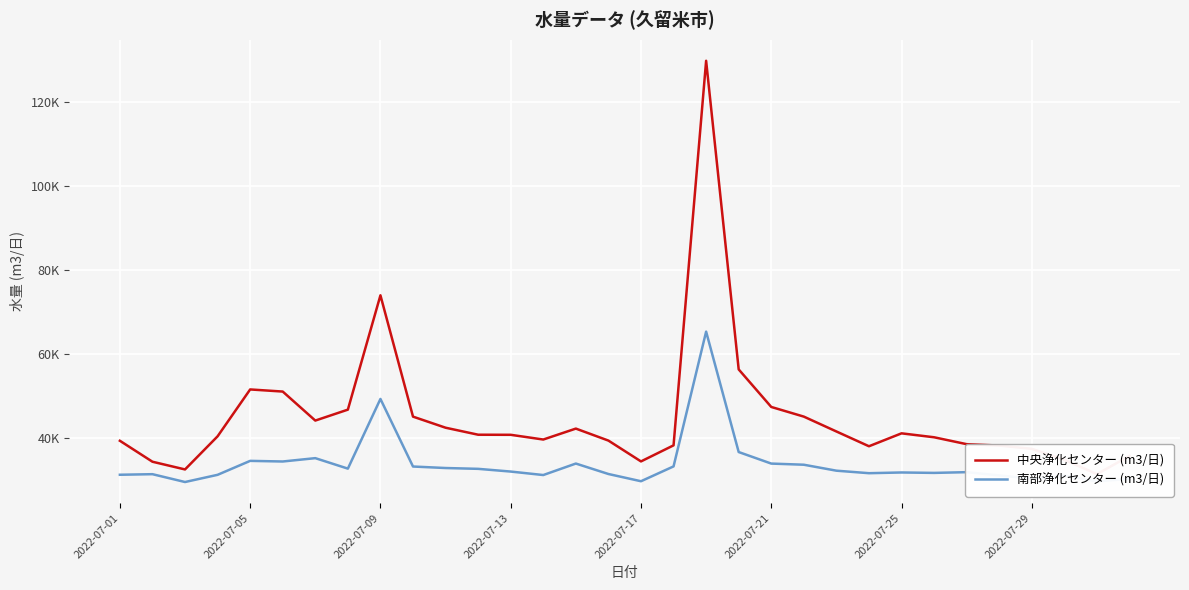

True or false: 南部浄化センター (m3/日) and 中央浄化センター (m3/日) intersect in this chart.

False